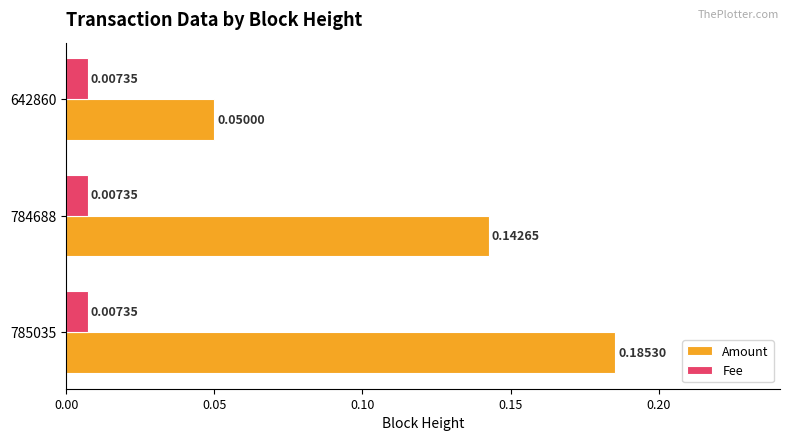

Rank the series at 642860 from highest to lowest value.

Amount, Fee